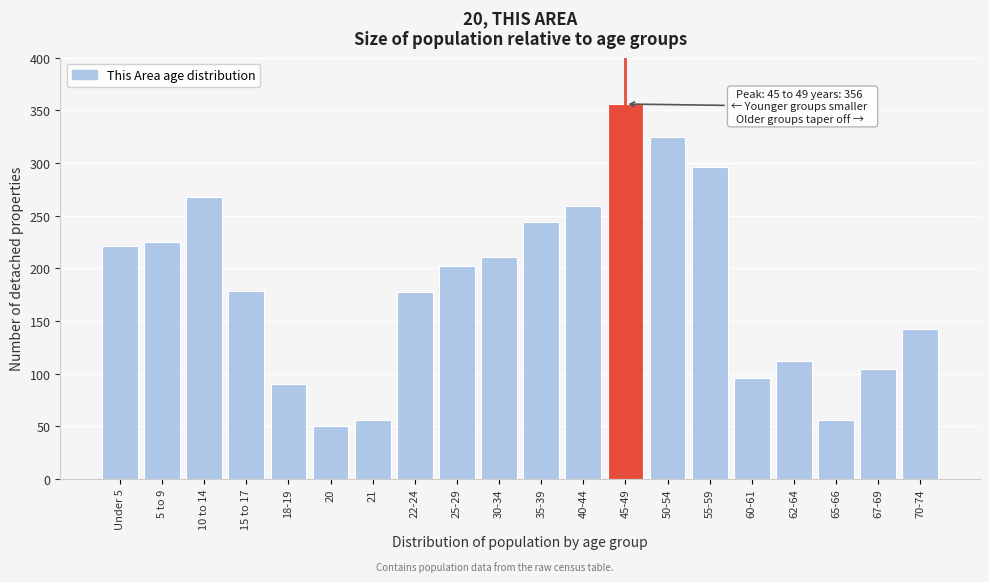

What is the approximate value at Under 5, to the nearest 10?

220